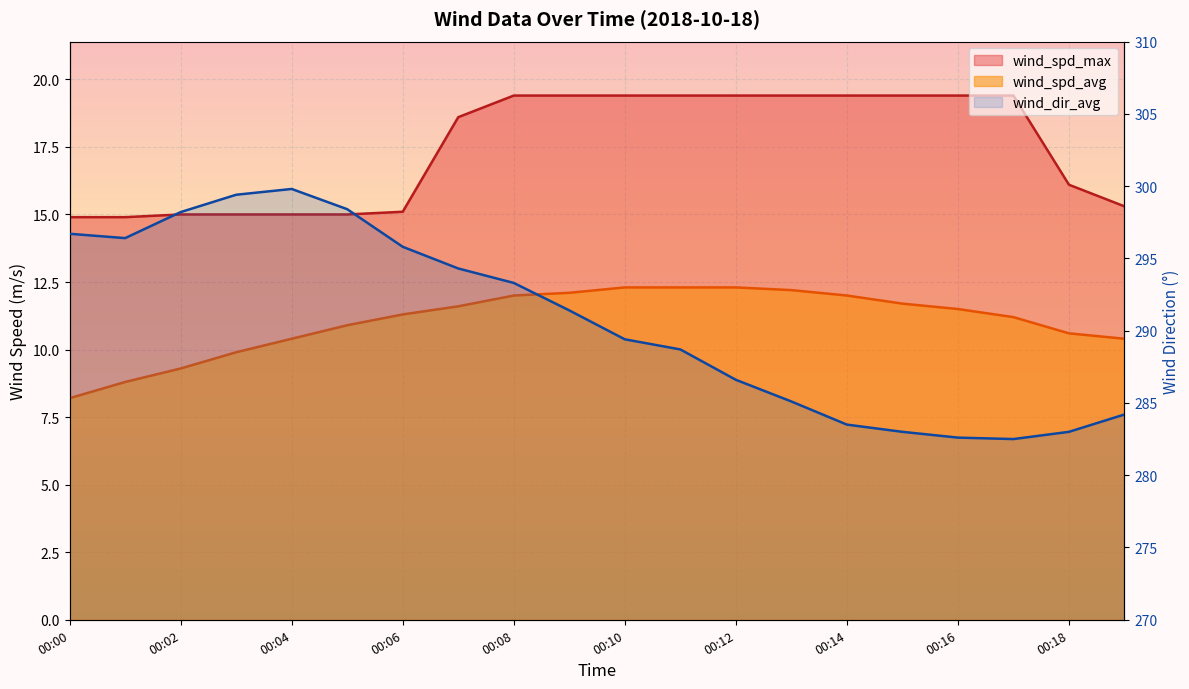

True or false: there are more than 2 points higher than both neighbors.

False